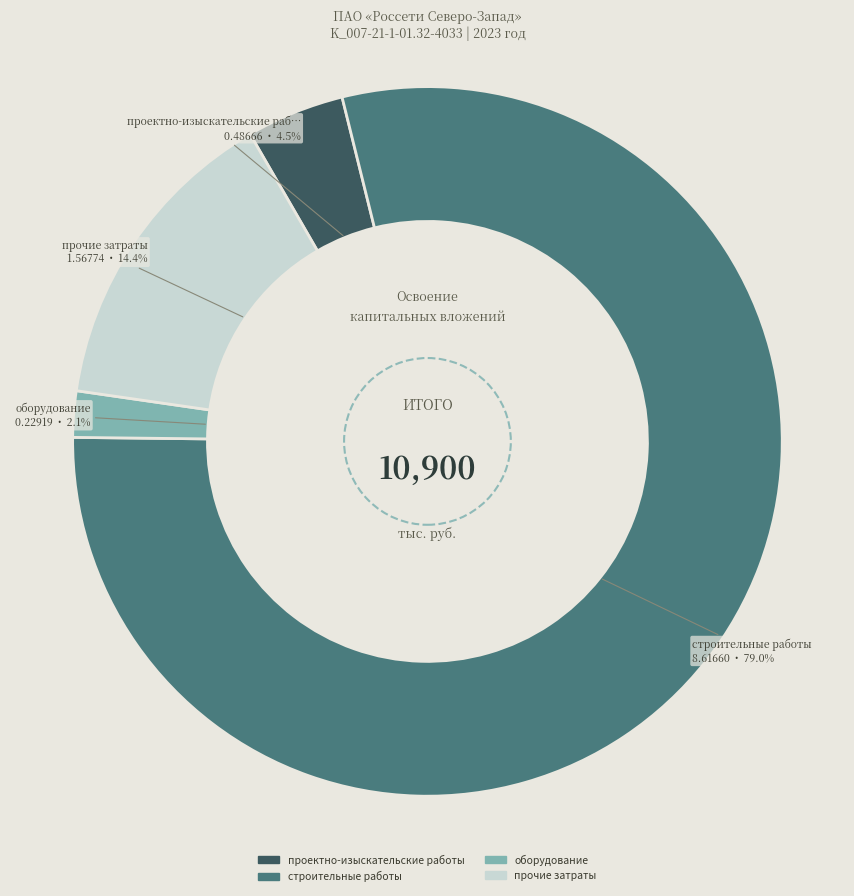

Is there a majority slice in this chart?

Yes